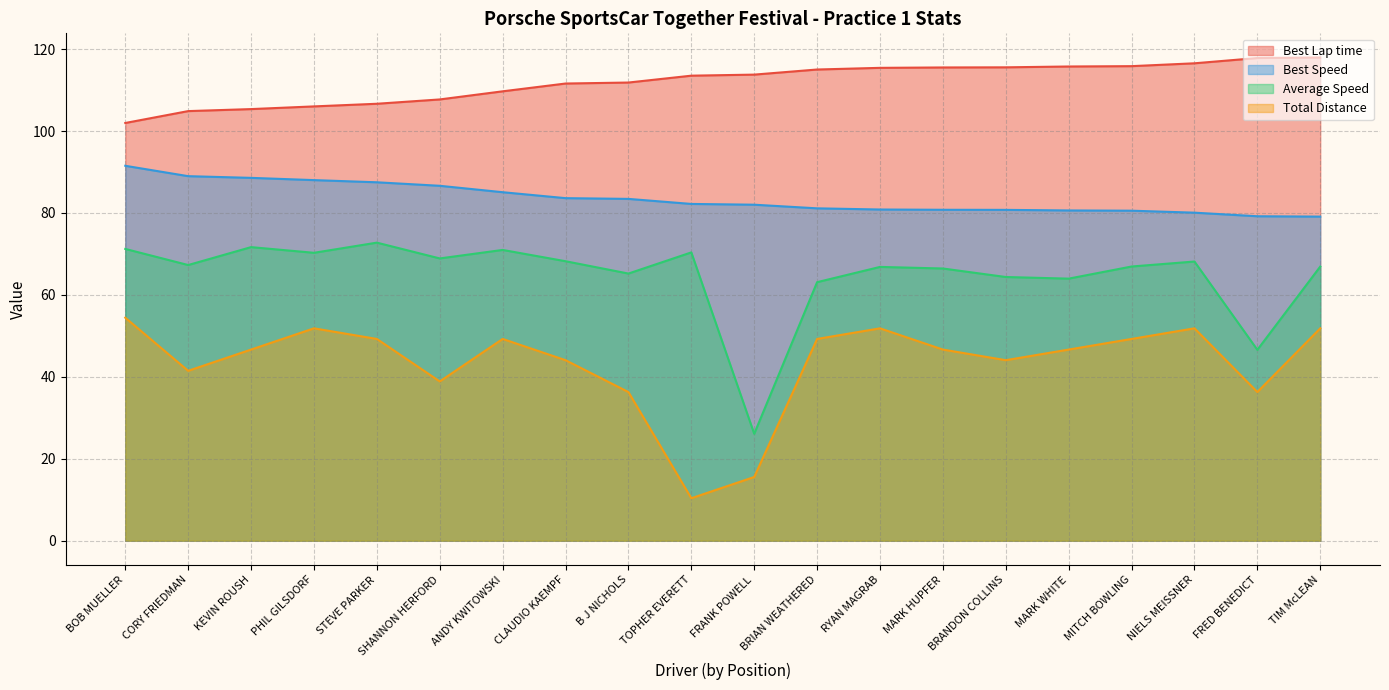

The value of Total Distance at MARK HUPFER is 46.7. True or false?

True